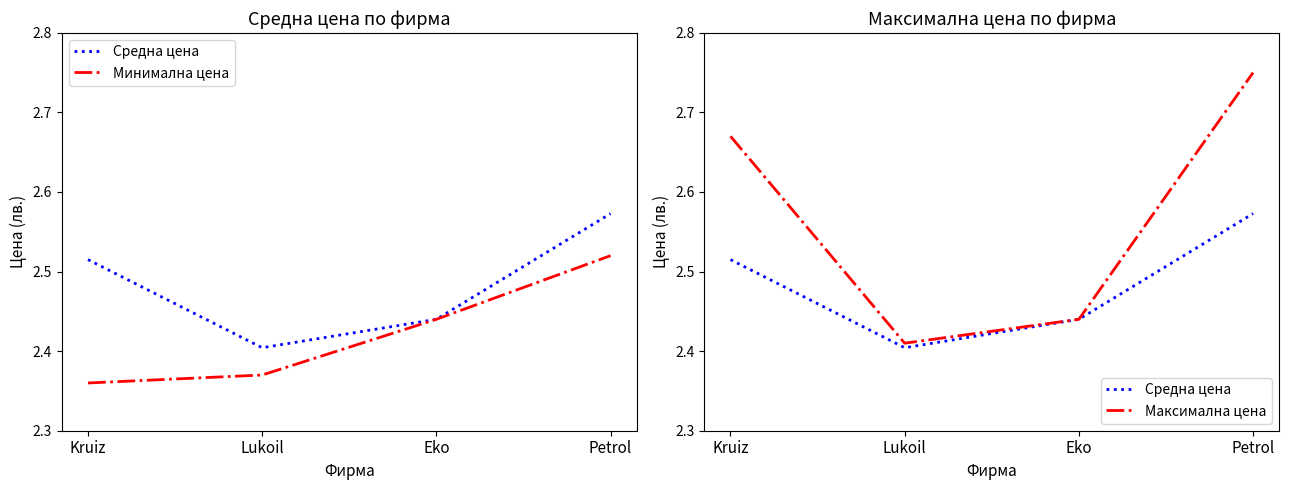

What position from the left is Petrol?

4